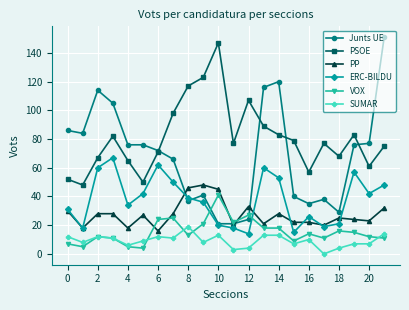

How many lines are shown in the chart?

6